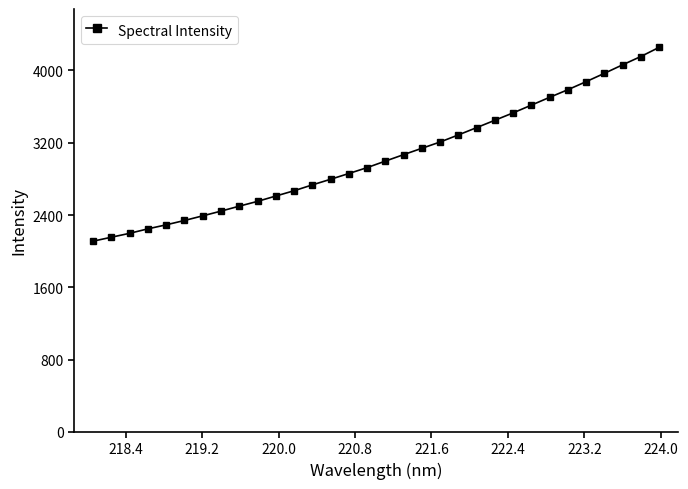

What is the value of the 2nd point from the left?

2154.1